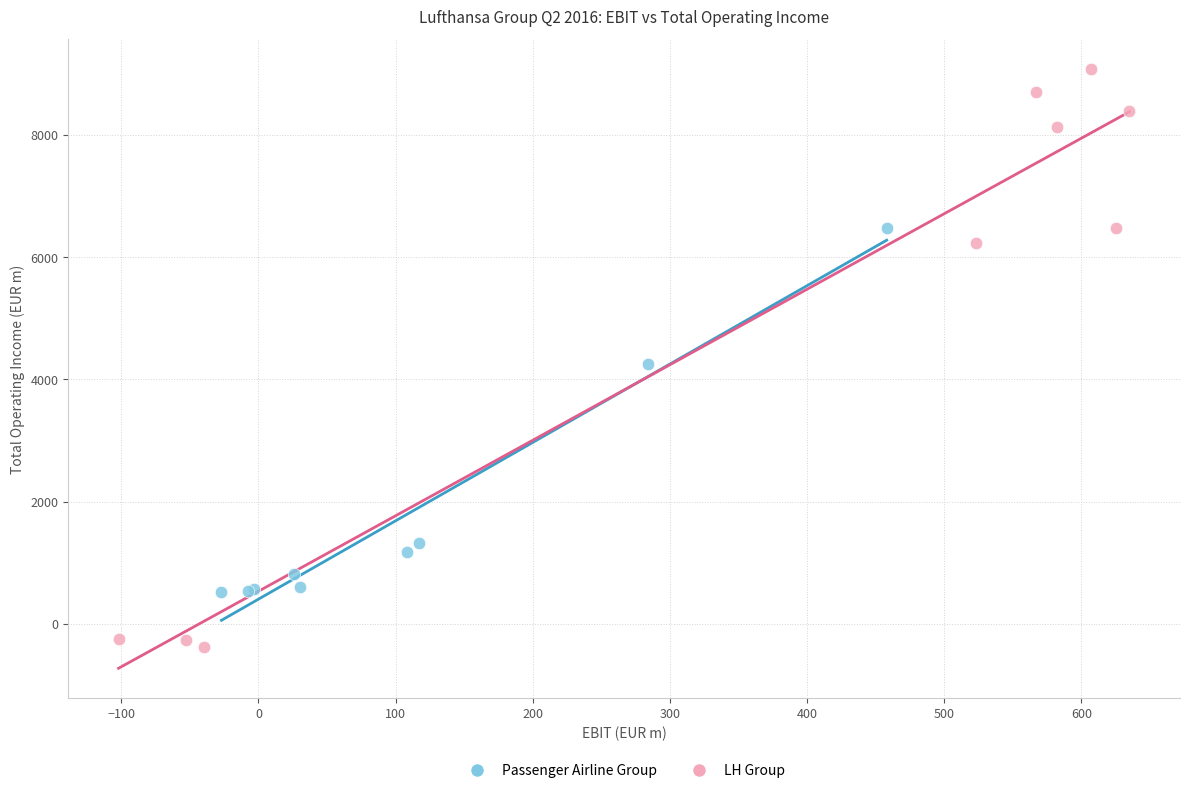

Which series has the largest Y range (max minus min)?

LH Group